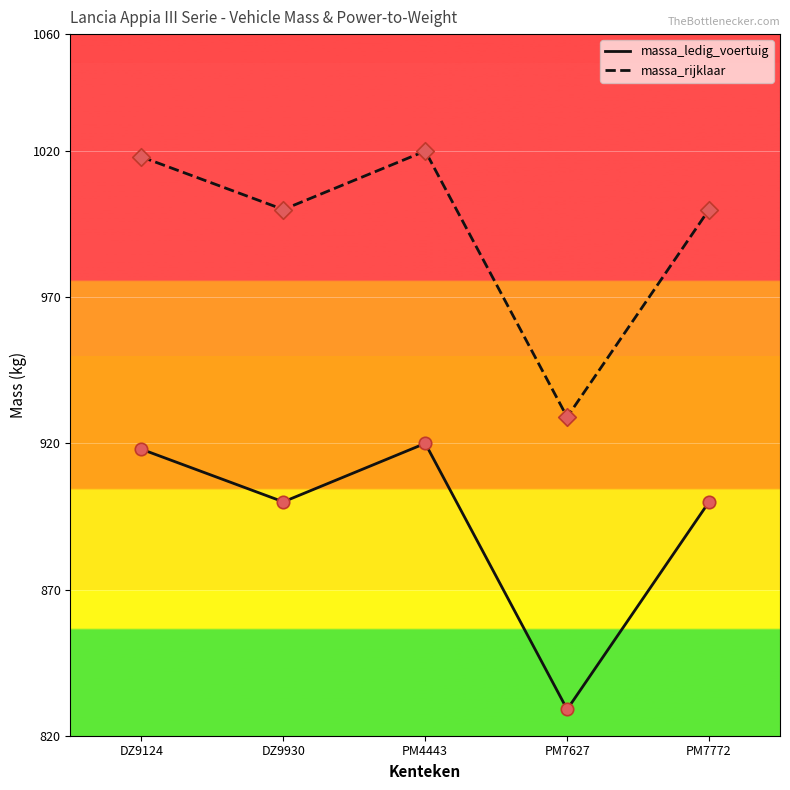

At which category is the sum across all series the highest?

PM4443